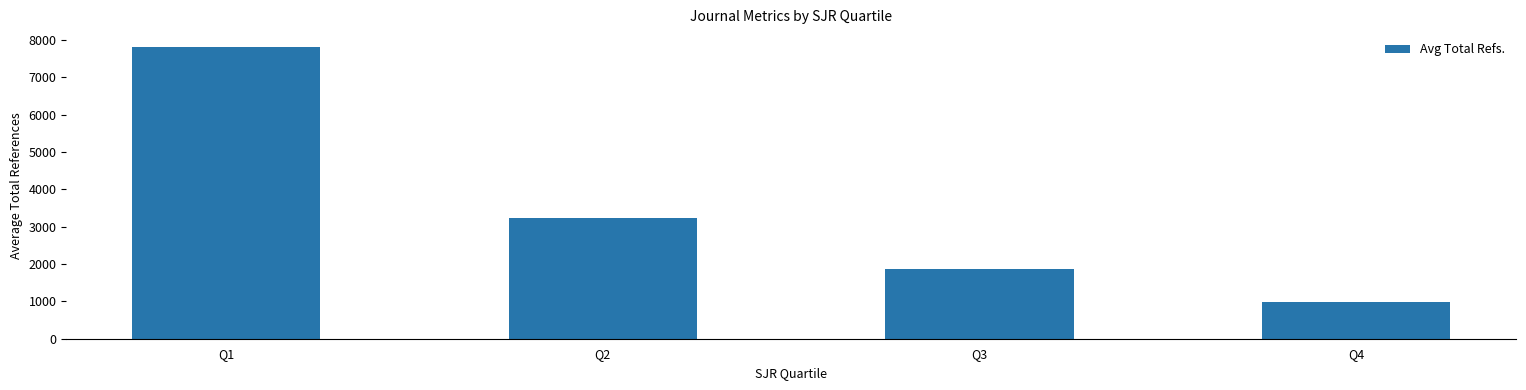

What is the difference between the values at Q1 and Q4?

6836.2